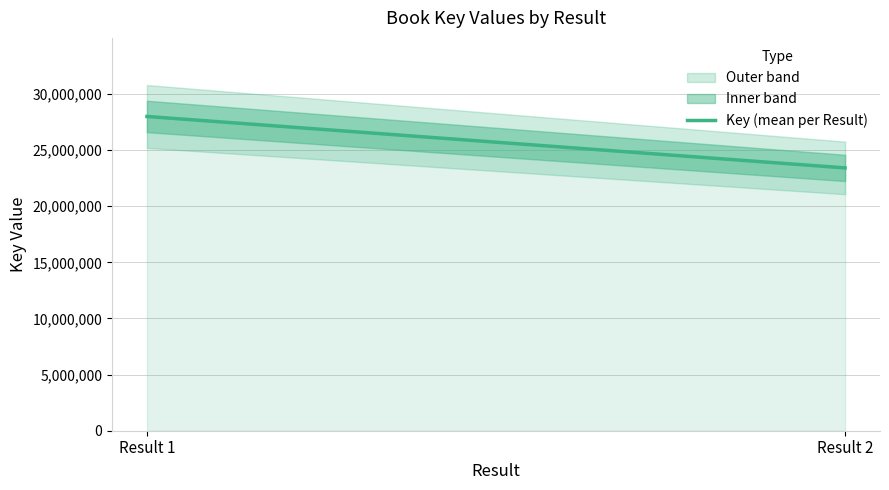

Is it true that the value at Result 2 is 23413348?

True